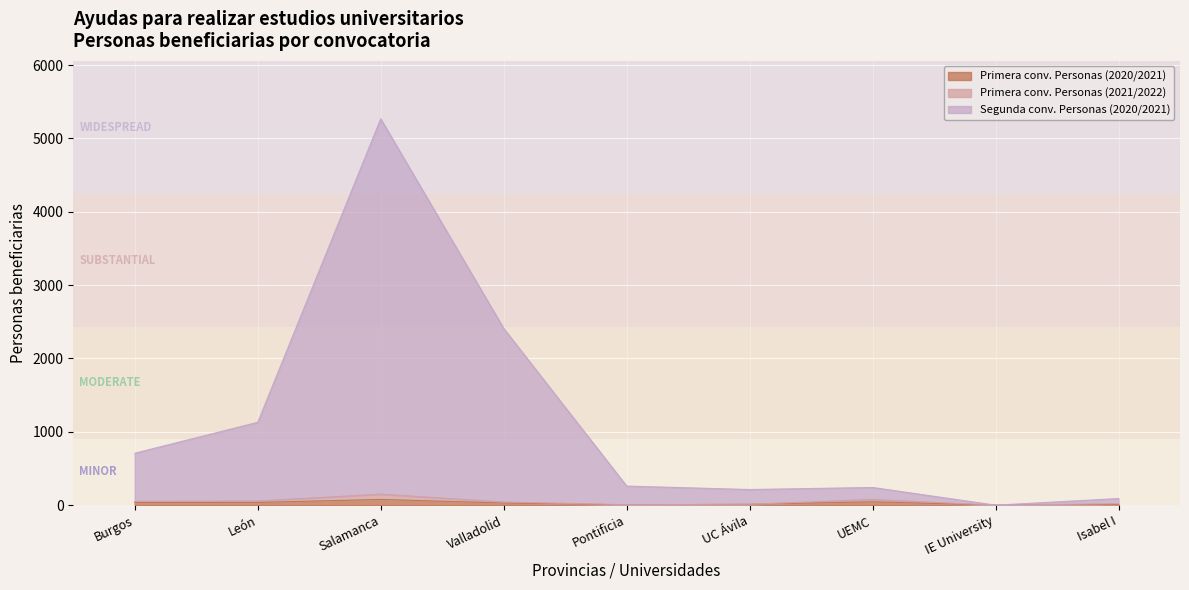

In Segunda conv. Personas (2020/2021), how many points are lower than both neighbors (excluding endpoints)?

2